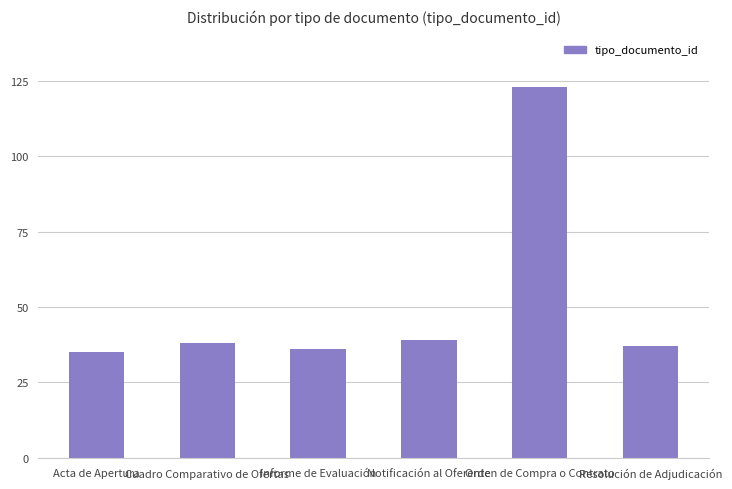

Approximately how many times larger is the value at Cuadro Comparativo de Ofertas compared to Notificación al Oferente?

1.0